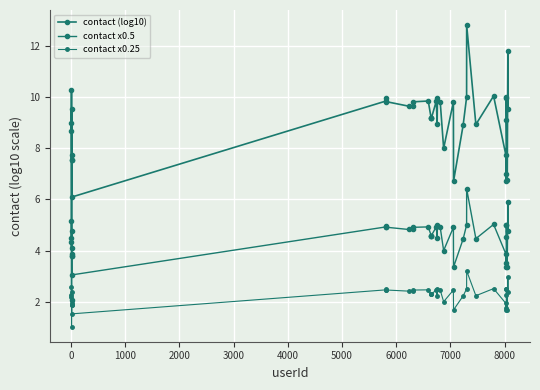

How many interior local peaks does the contact x0.5 series have?

12